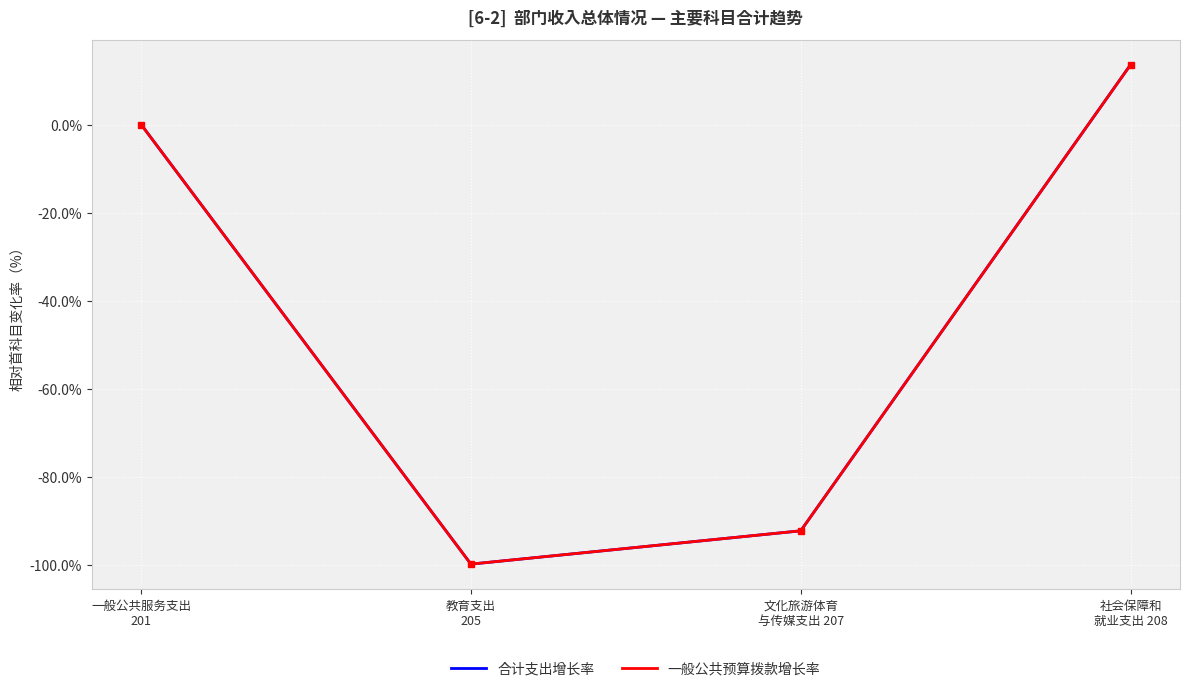

Which has a higher value, 一般公共服务支出
201 or 文化旅游体育
与传媒支出 207?

一般公共服务支出
201